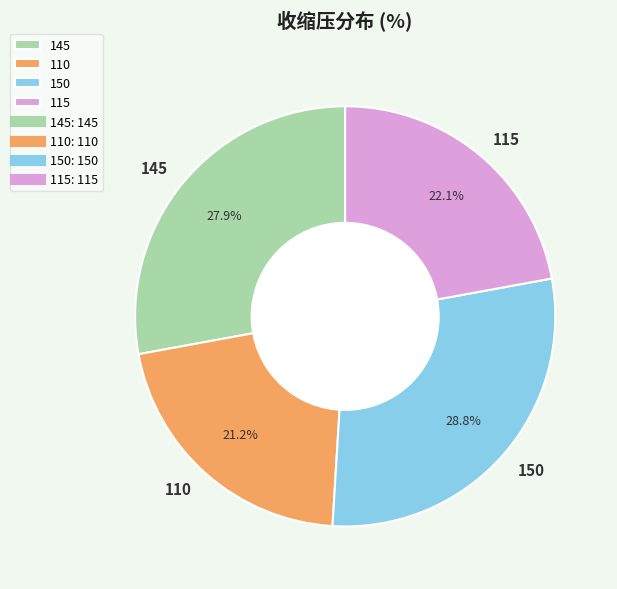

Is it true that 110 is 21% of the pie?

True